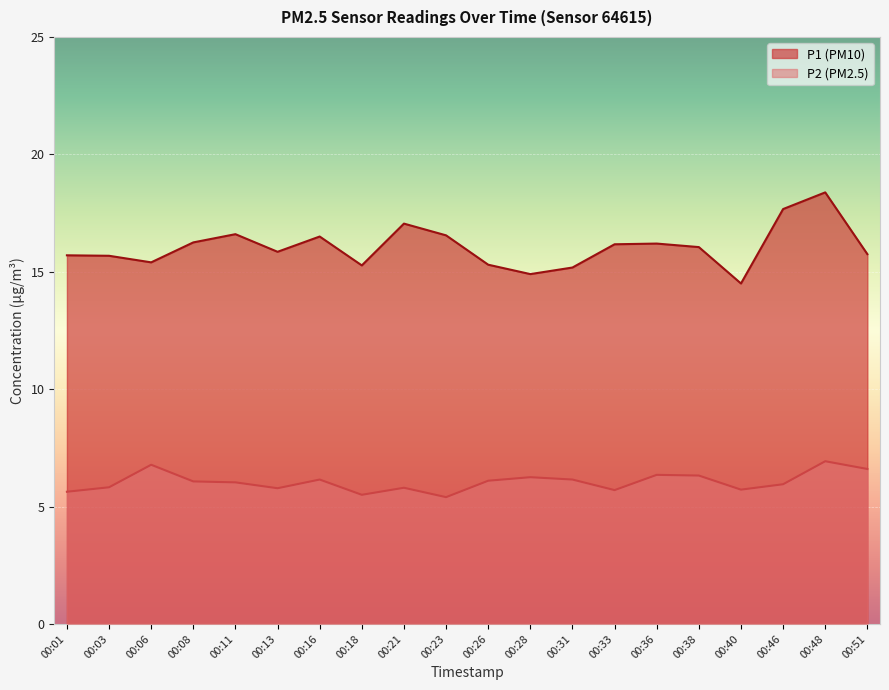

True or false: P2 and P1 cross at least once.

False